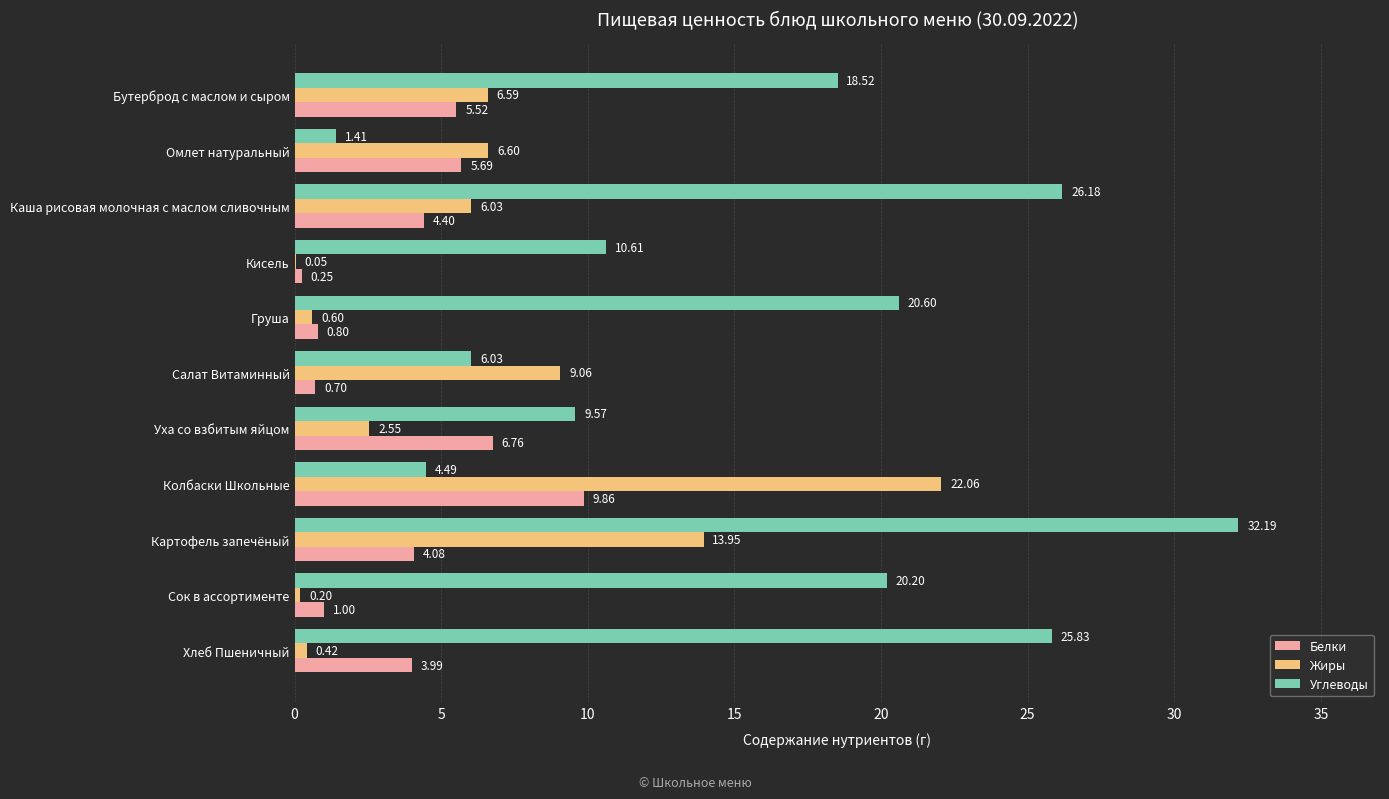

Which series changed the most between Кисель and Колбаски Школьные?

Жиры